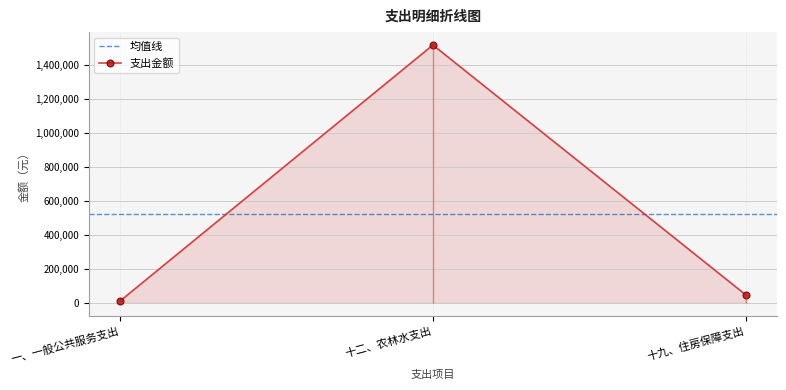

The value at 一、一般公共服务支出 is 18266.9. True or false?

False